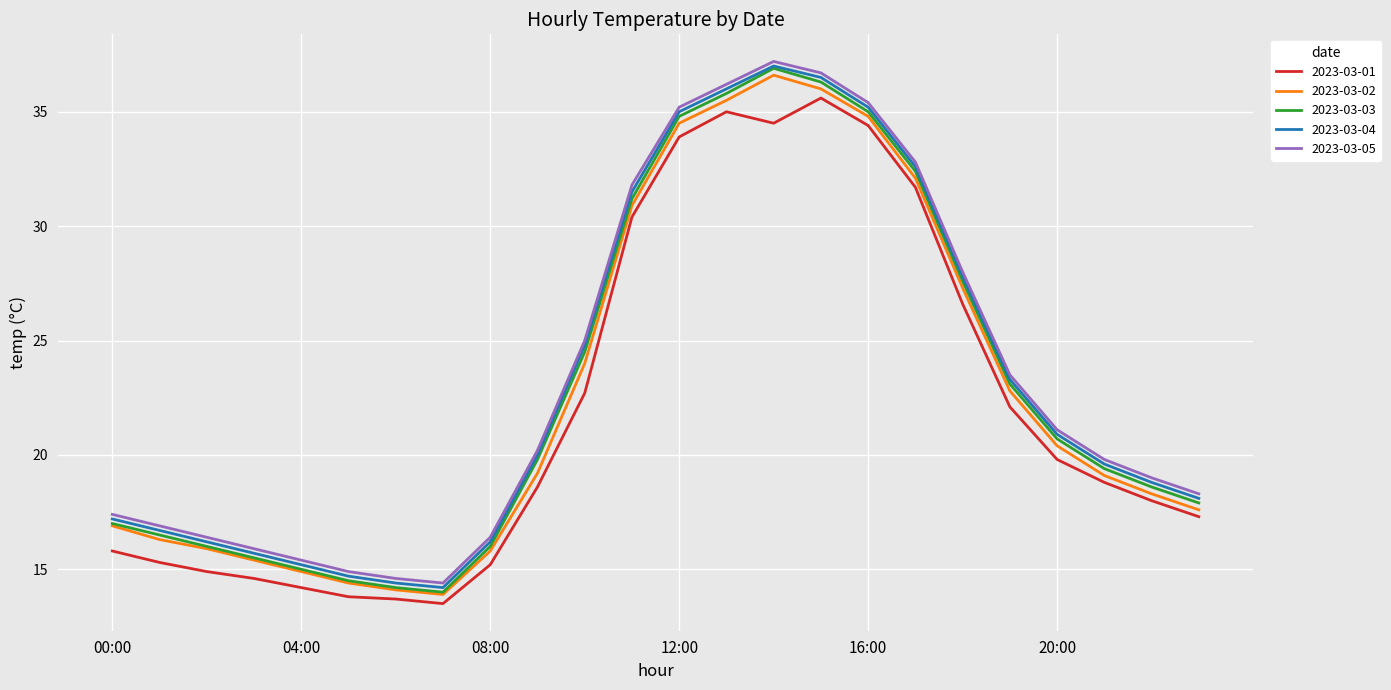

Which series has the largest range (max minus min)?

2023-03-03